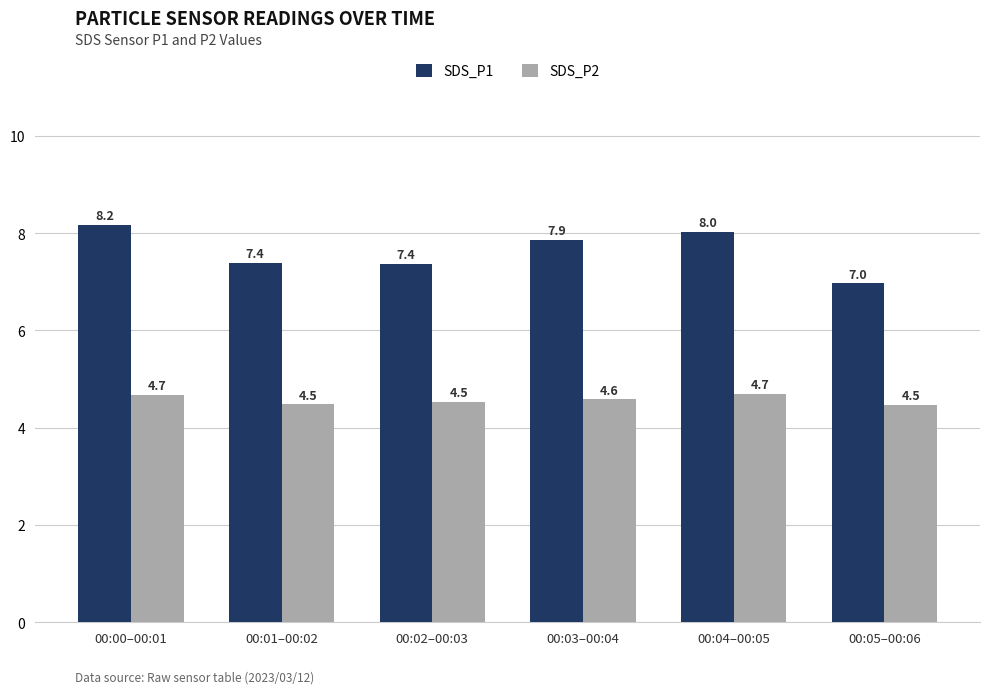

What position from the left is 00:04–00:05?

5